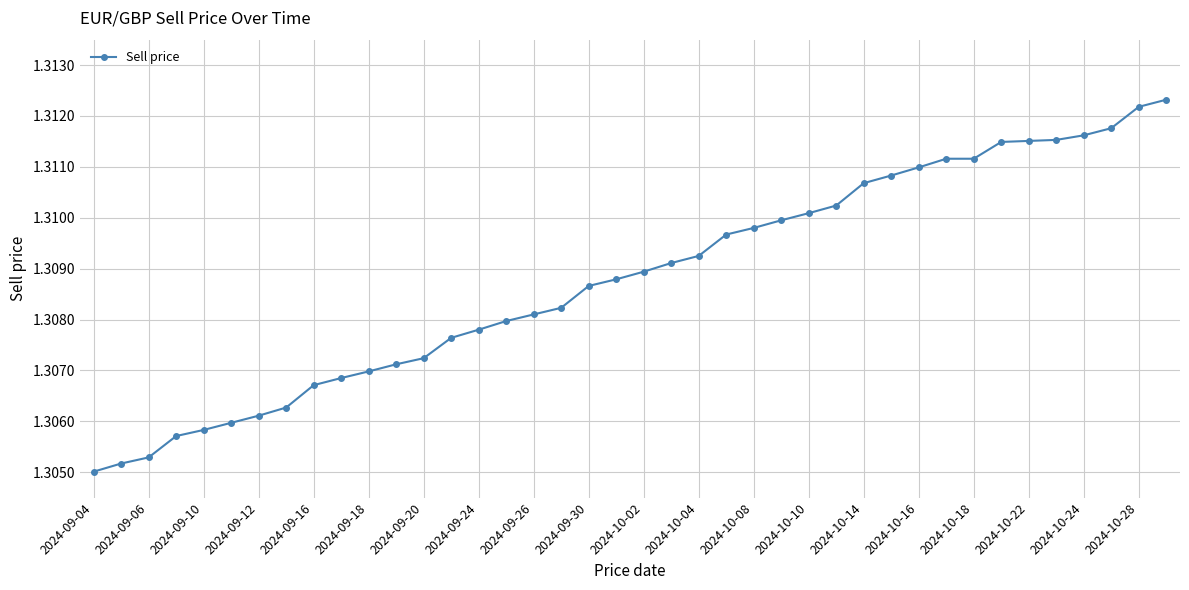

What is the sum of all values?

52.4